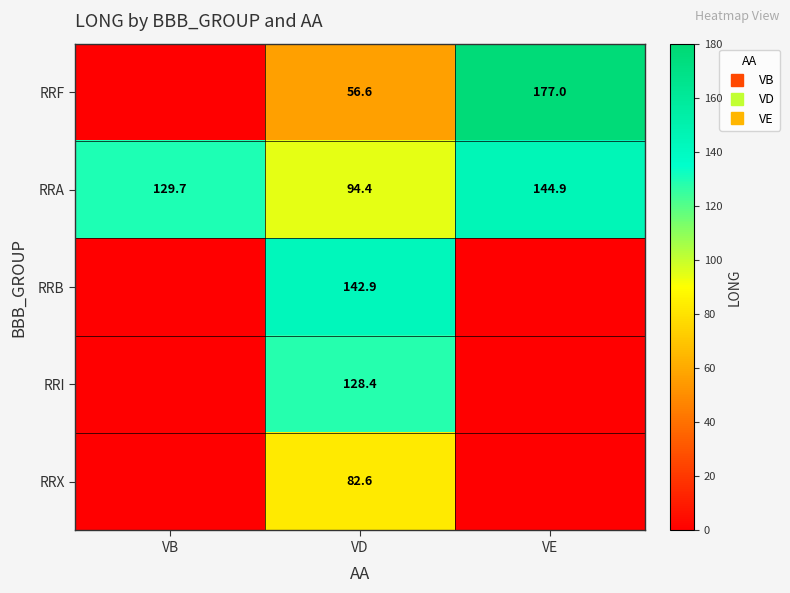

Which has a higher value, VD or VE?

VE